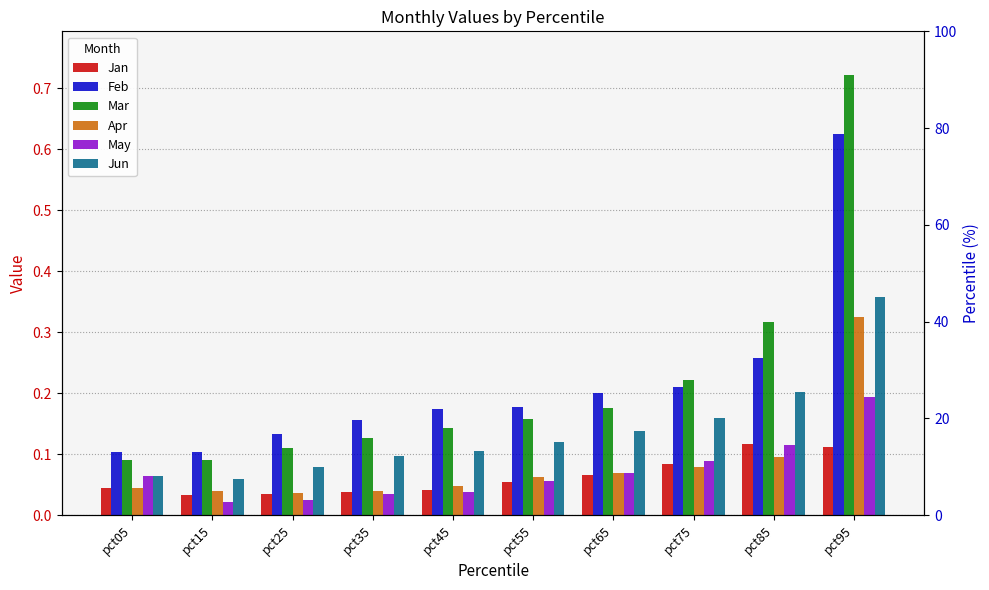

List the series in order of their peak value, highest first.

Mar, Feb, Jun, Apr, May, Jan